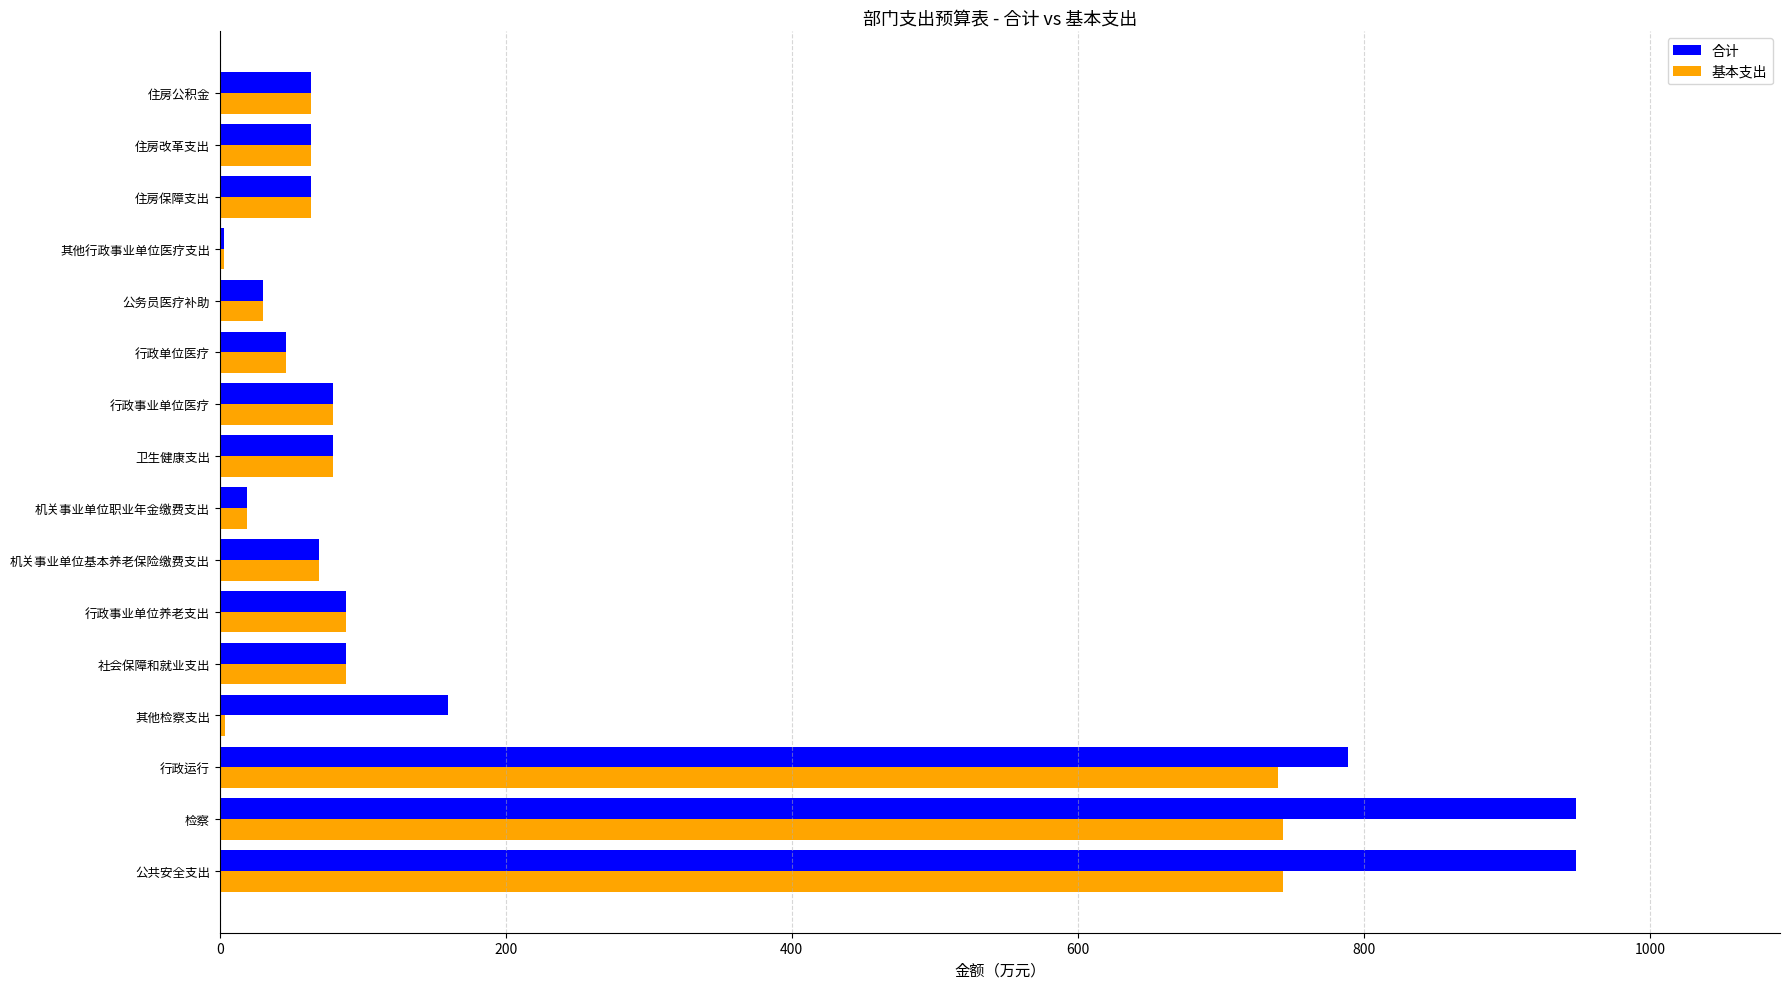

Is the value of 合计 at 机关事业单位基本养老保险缴费支出 greater than the value of 基本支出 at 其他行政事业单位医疗支出?

Yes